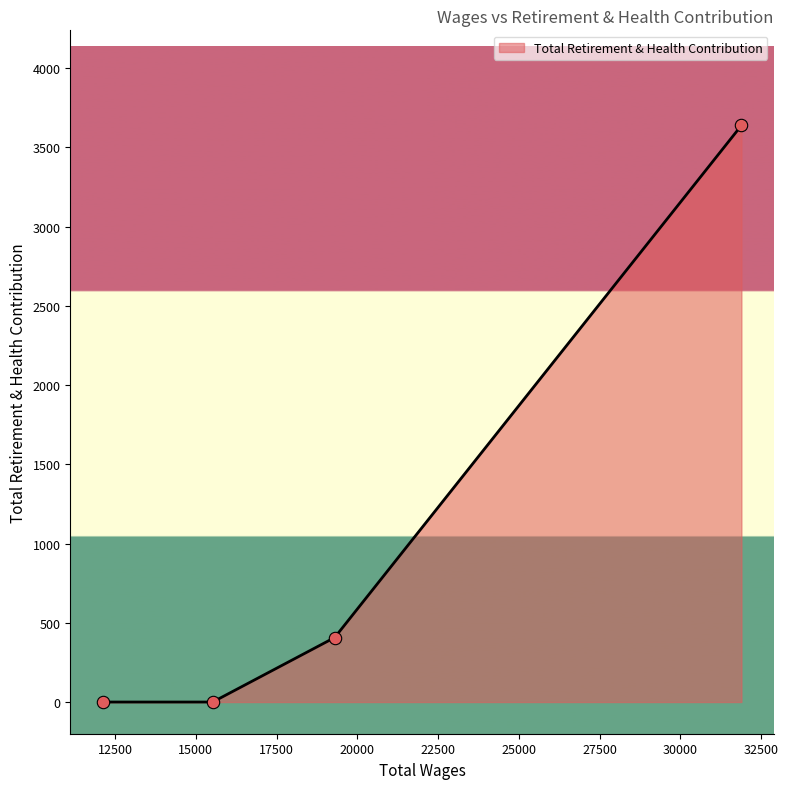

True or false: the data has more than 0 interior local peaks.

False